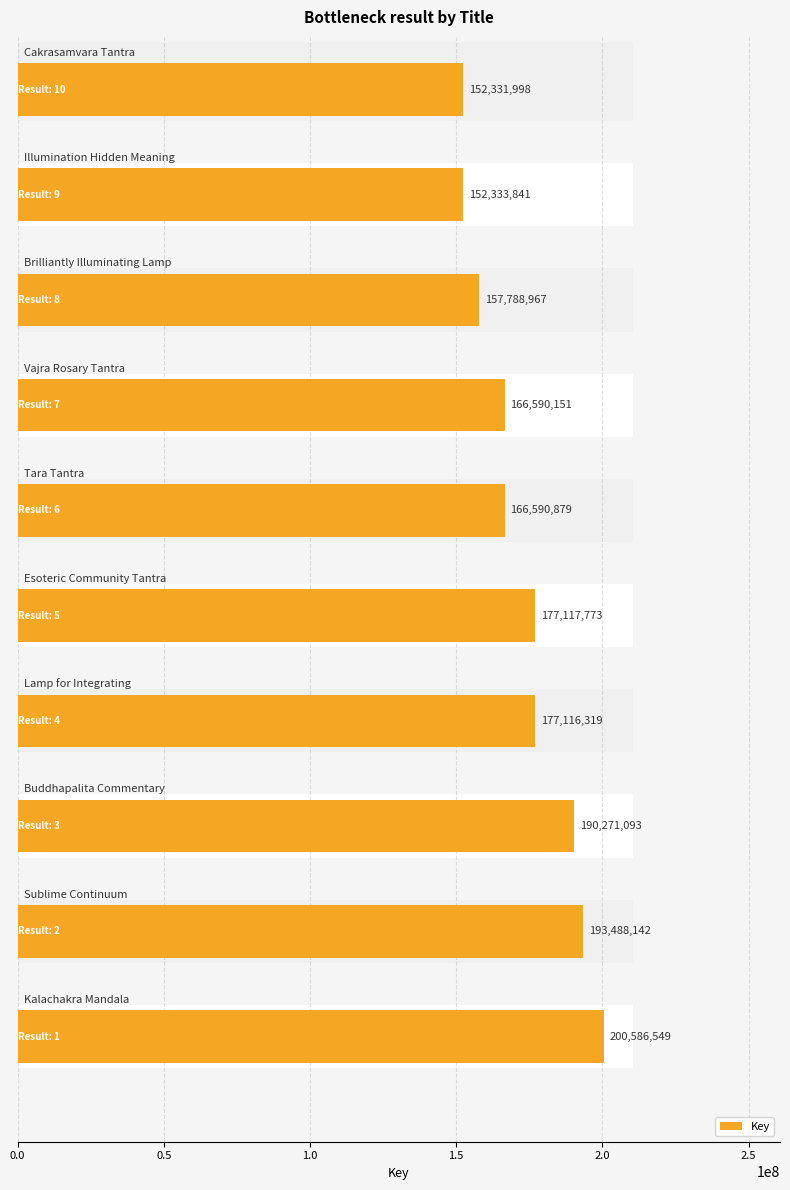

What is the maximum value shown in the chart?

200586549